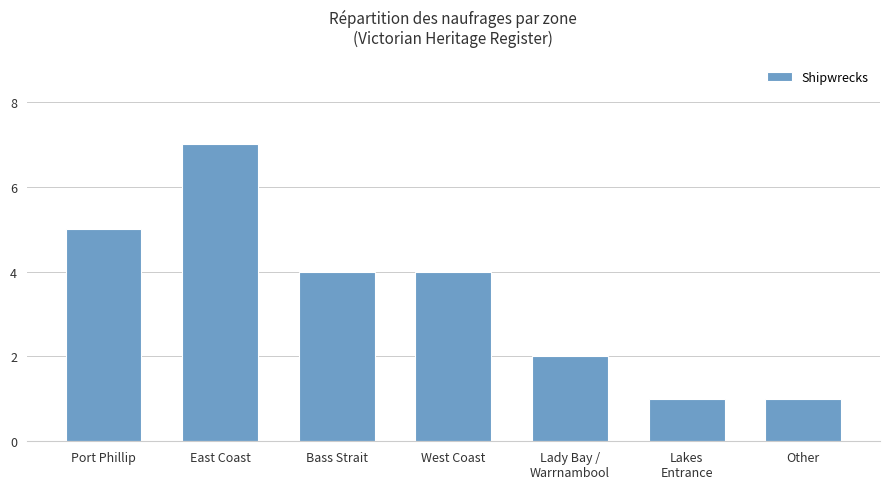

The value at Other is 1. True or false?

True